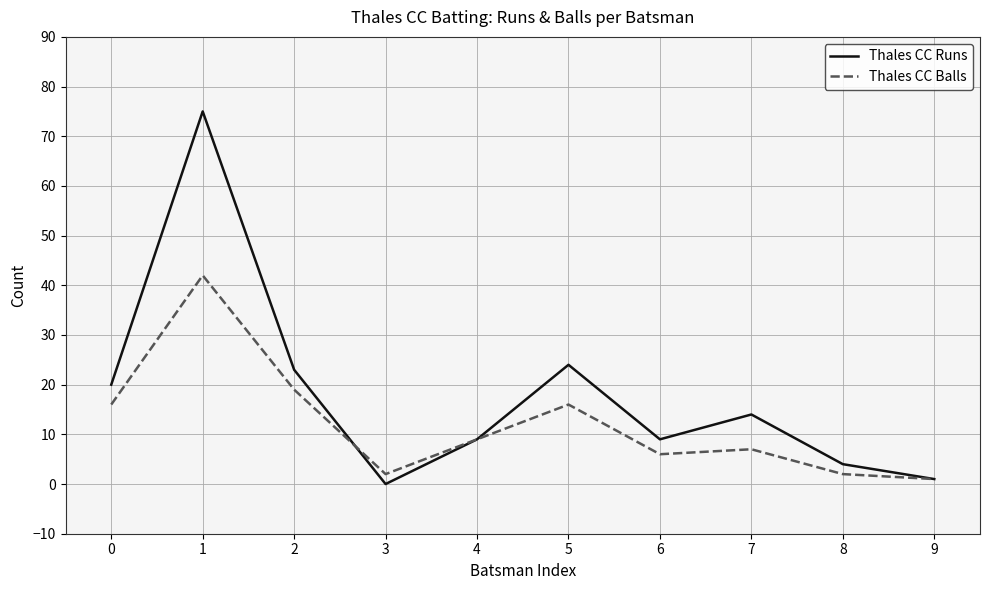

What is the maximum value for Thales CC Runs?

75